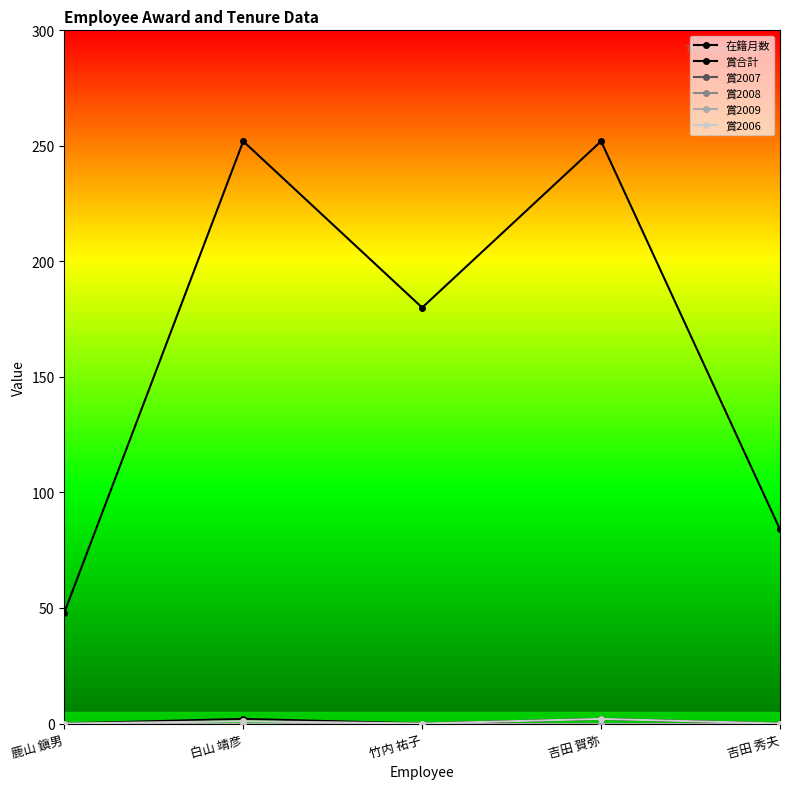

Does the chart have visible grid lines?

No